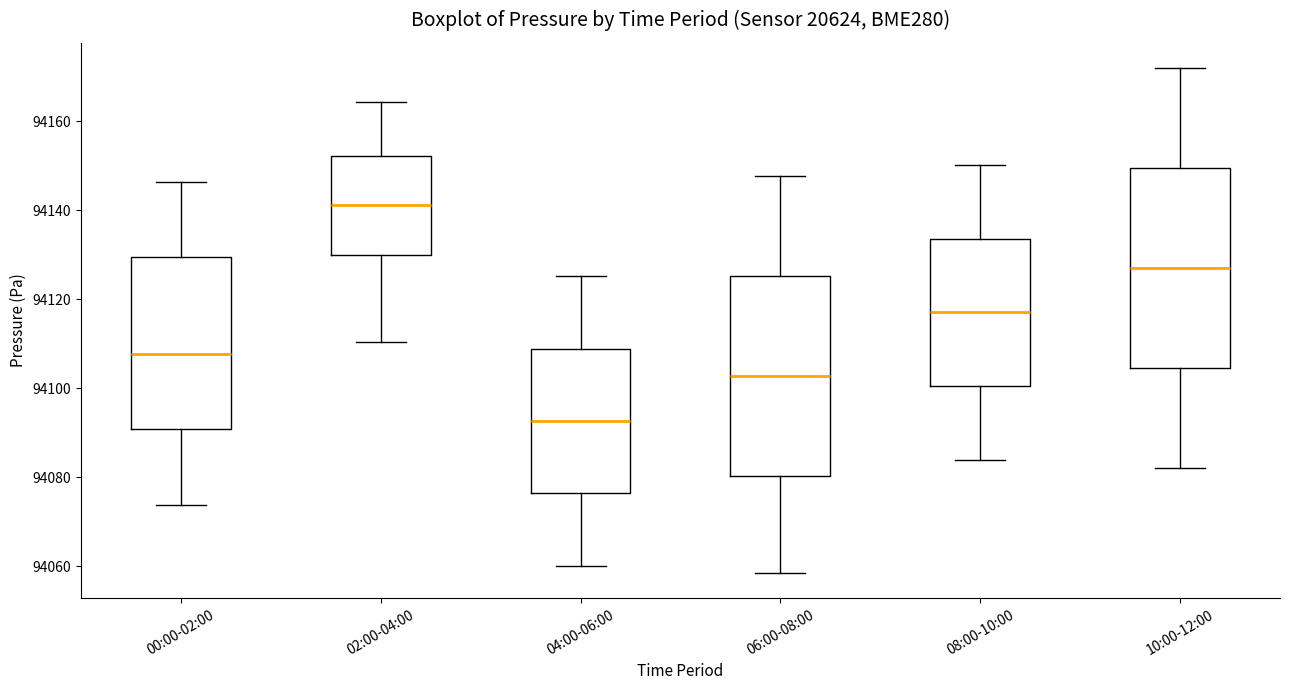

Where does the upper whisker of the box for 02:00-04:00 end on the y-axis? The values are not printed on the chart, so give them approximately, as read against the axis.

94164